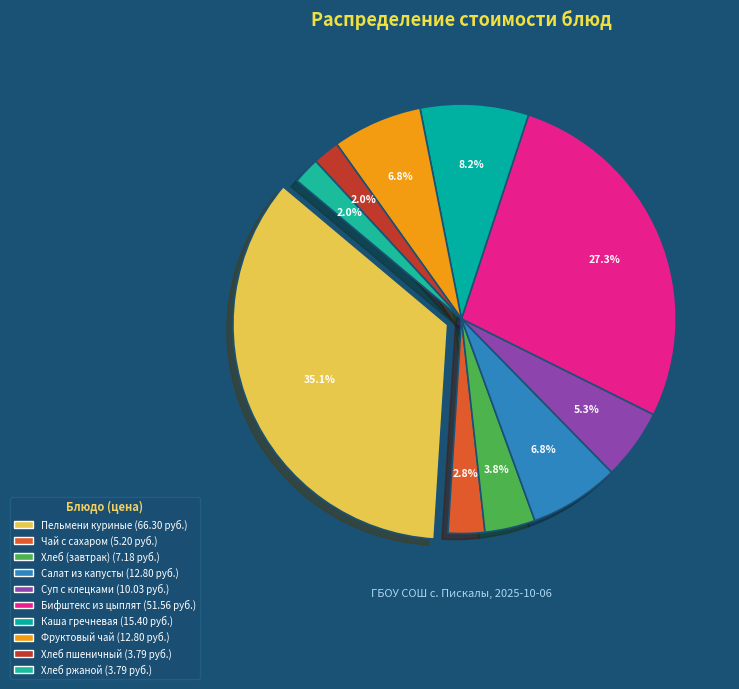

Is there any slice that represents more than half of the pie?

No